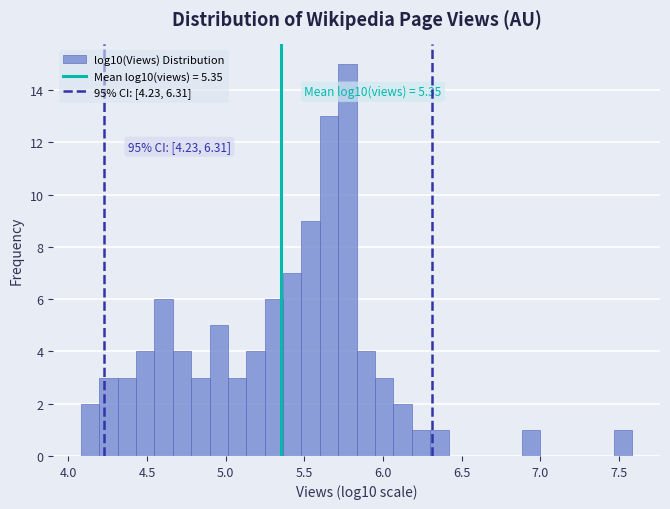

Around what value on the x-axis is the tallest bar? Give the approximate position of its centre, as read against the axis.

5.75